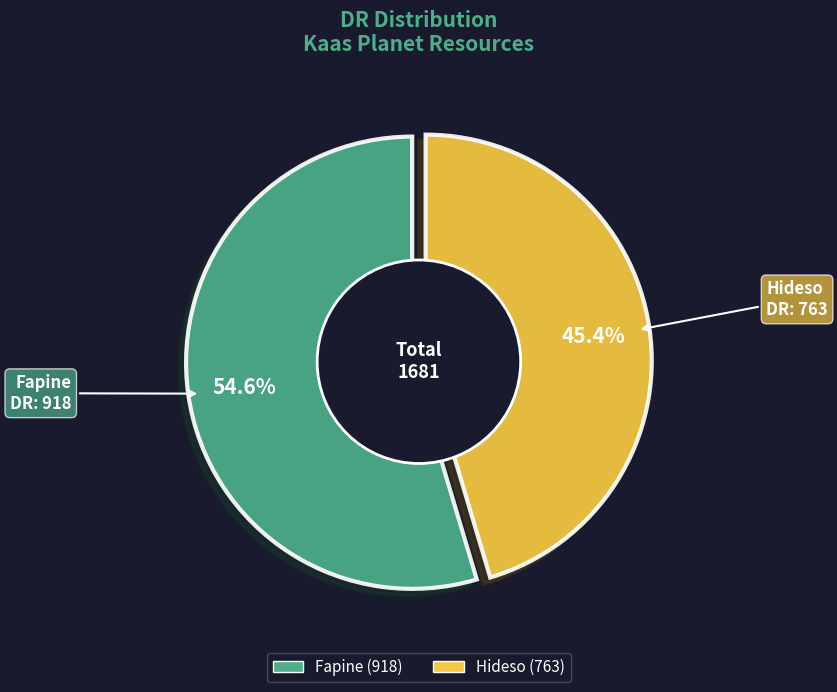

What portion of the pie excludes Hideso?

54.6%